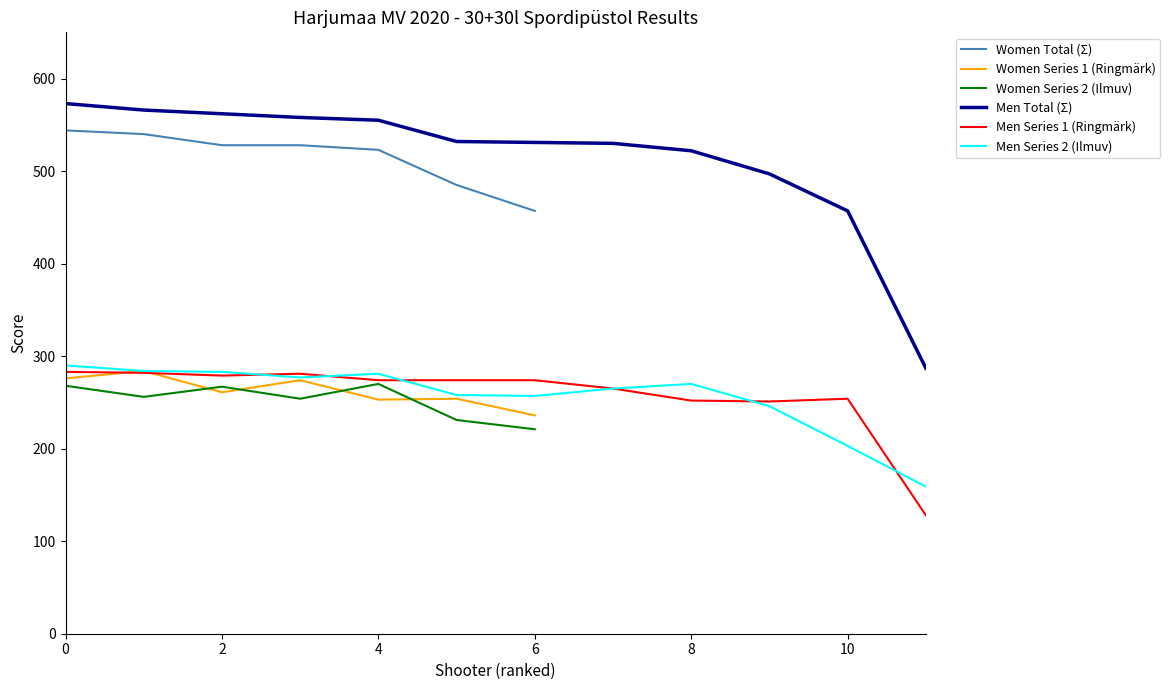

What is the maximum value for Women Total (Σ)?

544